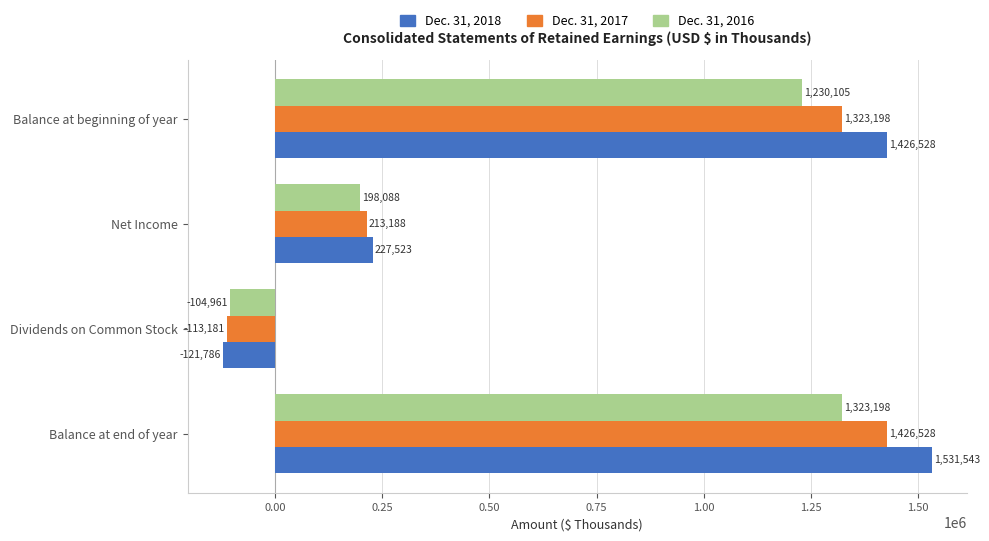

List the series in order of their peak value, lowest first.

Dec. 31, 2016, Dec. 31, 2017, Dec. 31, 2018